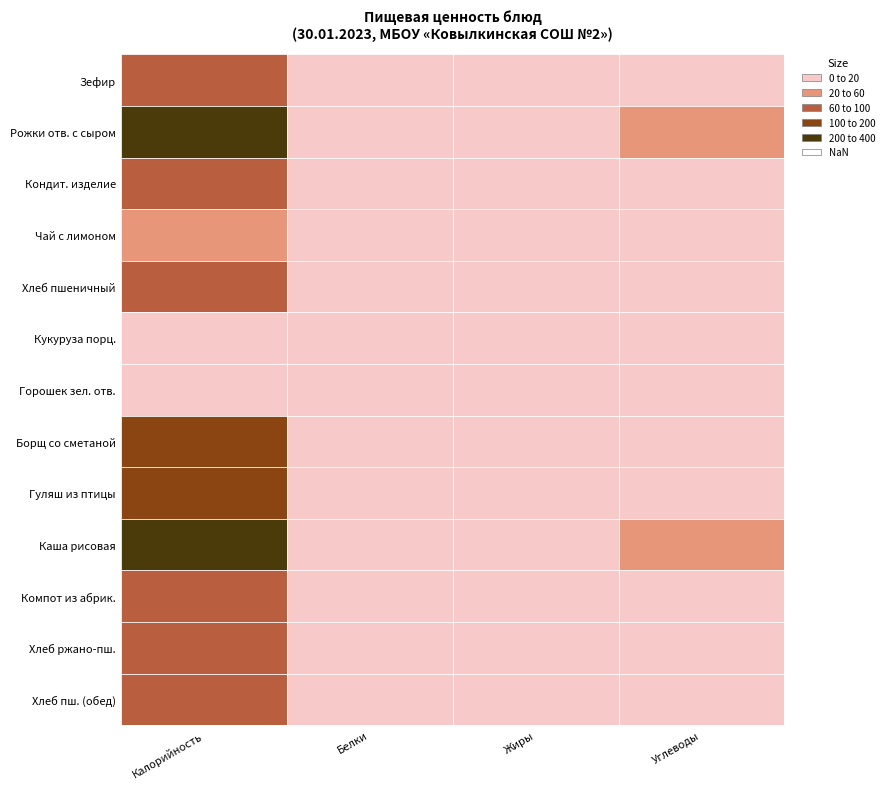

Is the value of Зефир at Калорийность greater than the value of Гуляш из птицы at Калорийность?

No